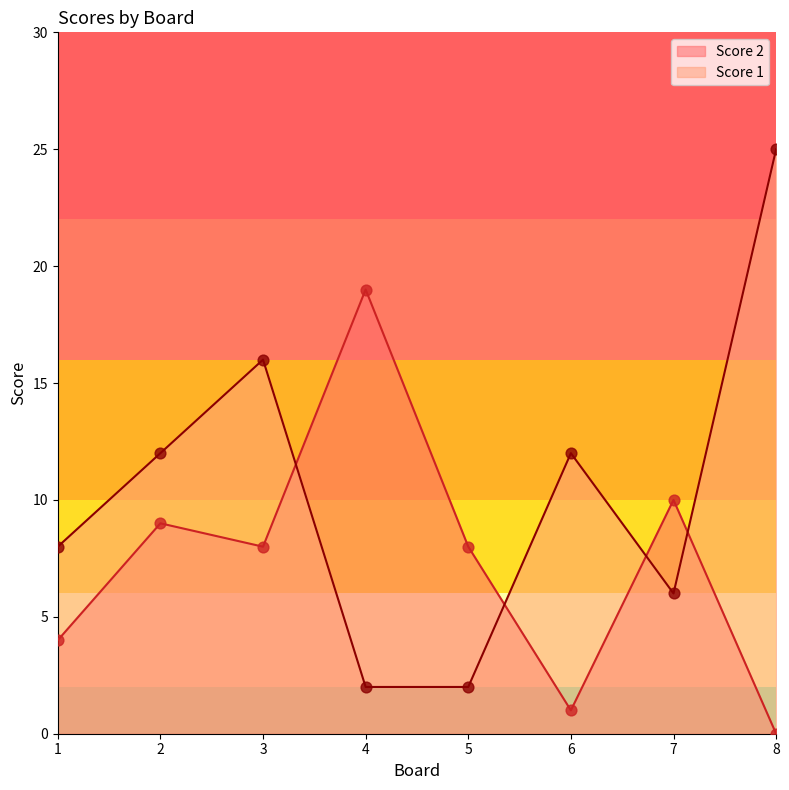

Which series has the largest total across all categories?

Score 1